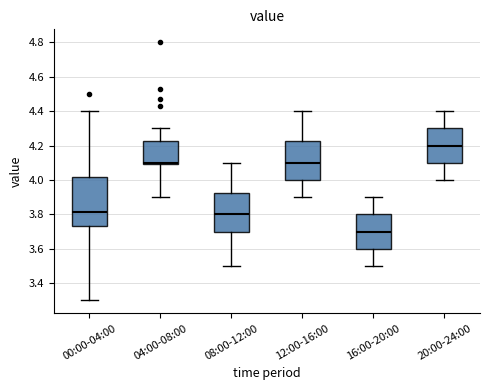

Which box is the tallest, from its lower edge to its upper edge?

00:00-04:00